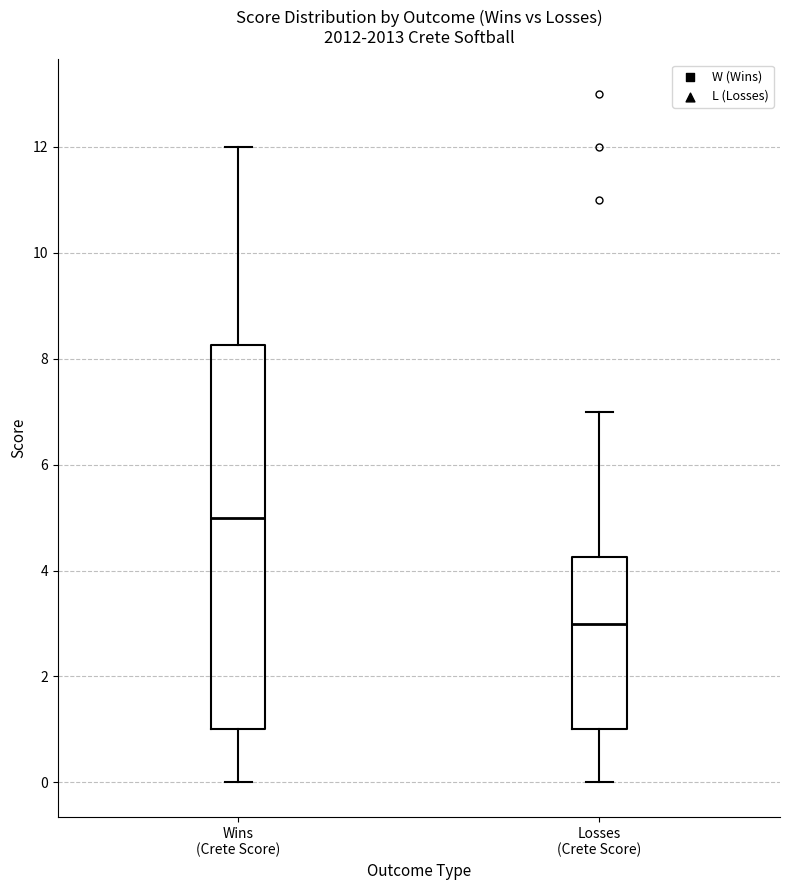

Reading left to right, read every box against the y-axis: the position of its median line, the range the box covers, and the ends of its whiskers. The values are not printed on the chart, so give them approximately, as read against the axis.

Wins (Crete Score): median 5.0, box 1.0 to 8.2, whiskers 0.0 to 12.0
Losses (Crete Score): median 3.0, box 1.0 to 4.2, whiskers 0.0 to 7.0